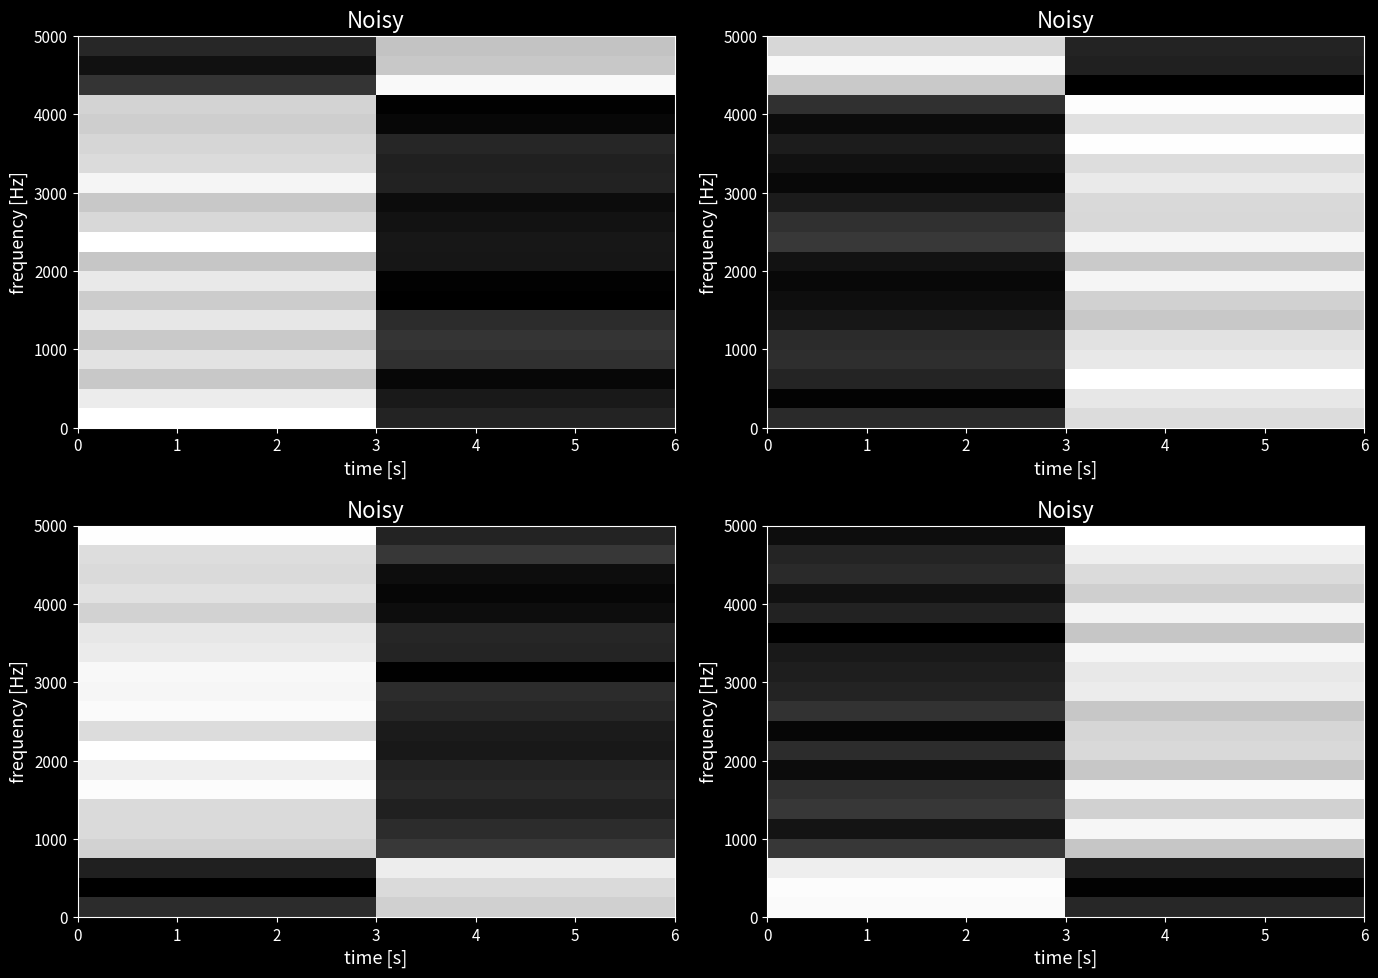

Rank the categories by row_1 value from lowest to highest.

1, 0